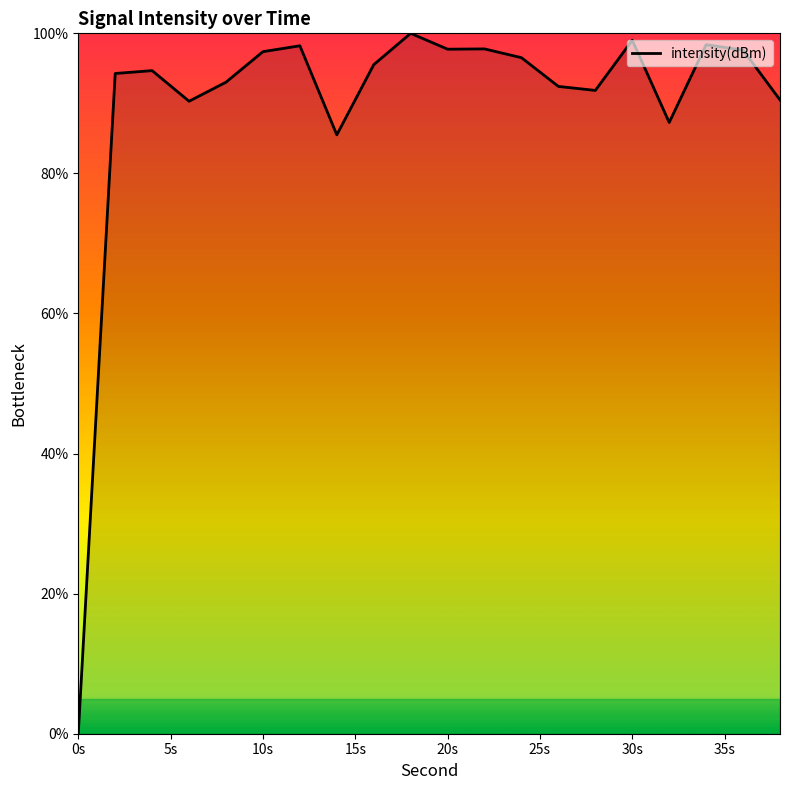

What is the difference between the maximum and minimum values?

100.0